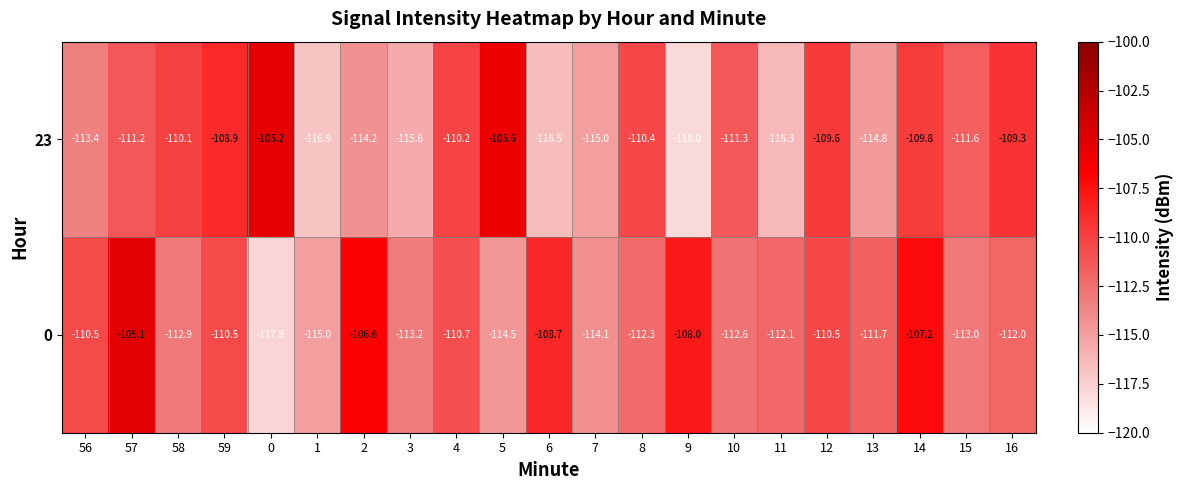

What is the sum of all 0 values?

-2339.0